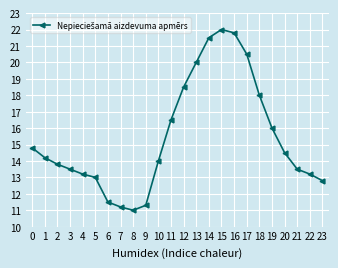

Count the number of categories in the chart.

24